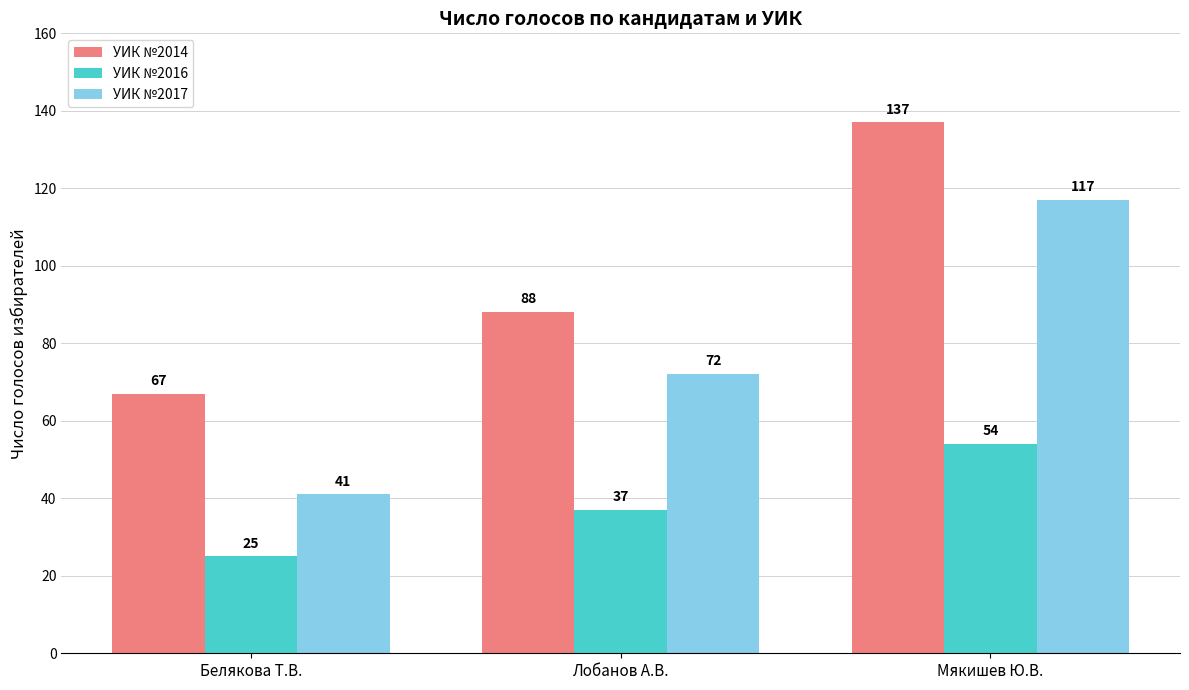

Rank the categories by УИК №2016 value from highest to lowest.

Мякишев Ю.В., Лобанов А.В., Белякова Т.В.